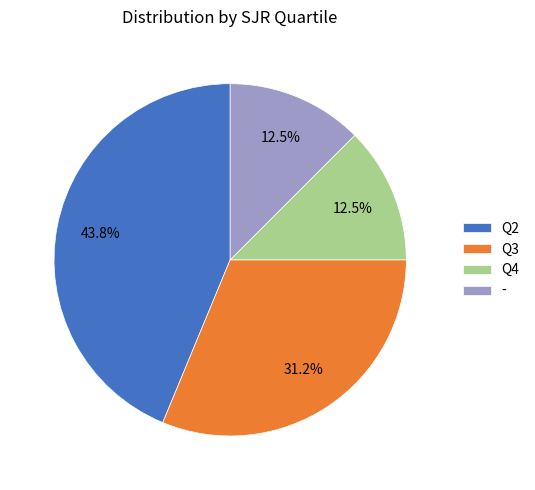

What is the largest slice in the pie chart?

Q2